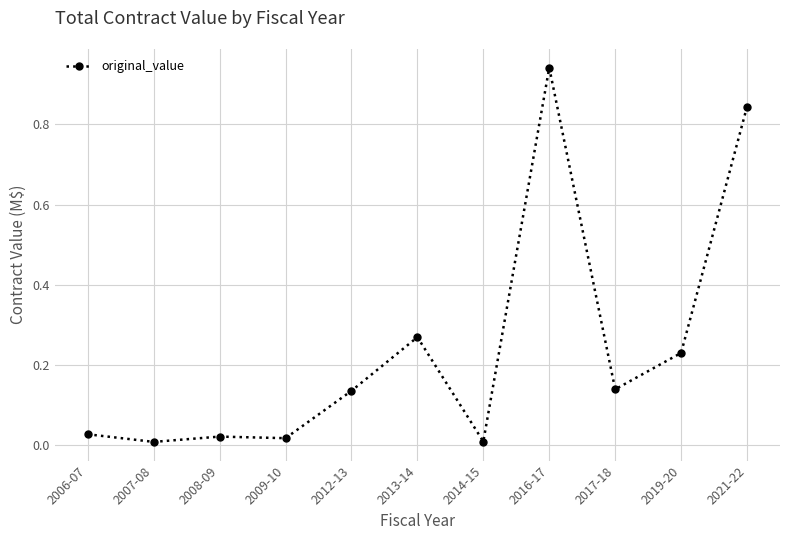

How many categories are shown in the chart?

11